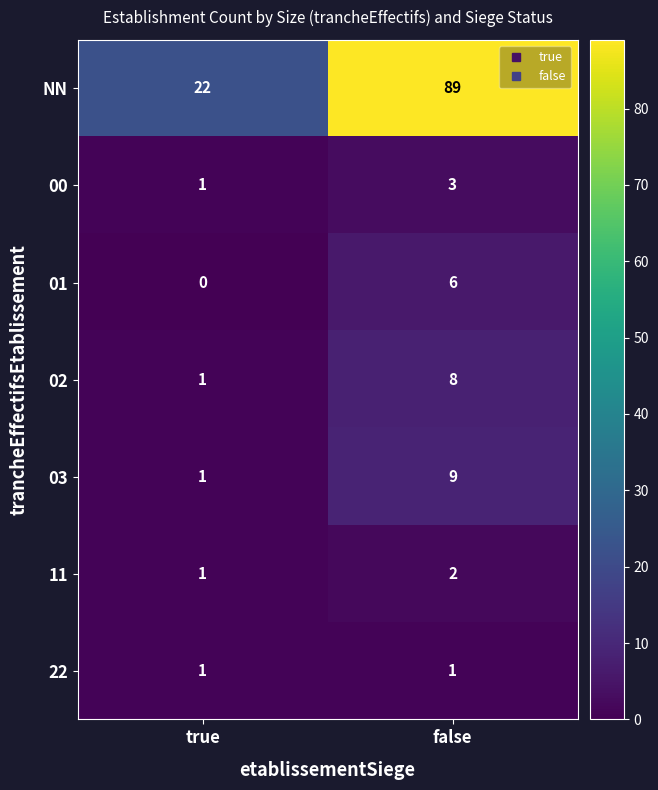

What is the average value of the 03 series?

5